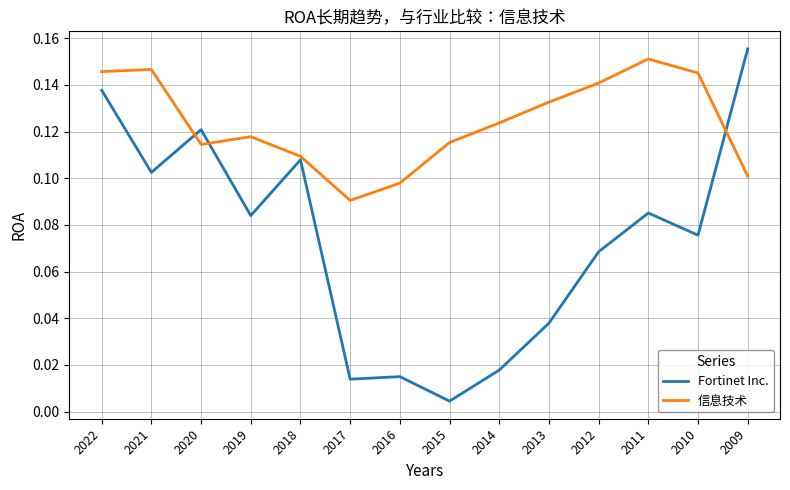

At which category is the sum across all series the highest?

2022